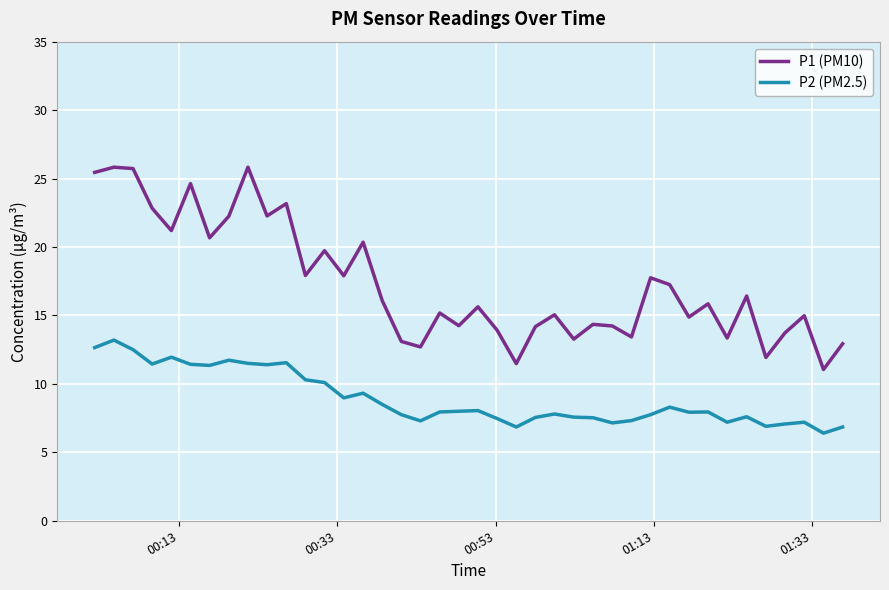

How many interior local peaks does the P1 (PM10) series have?

14